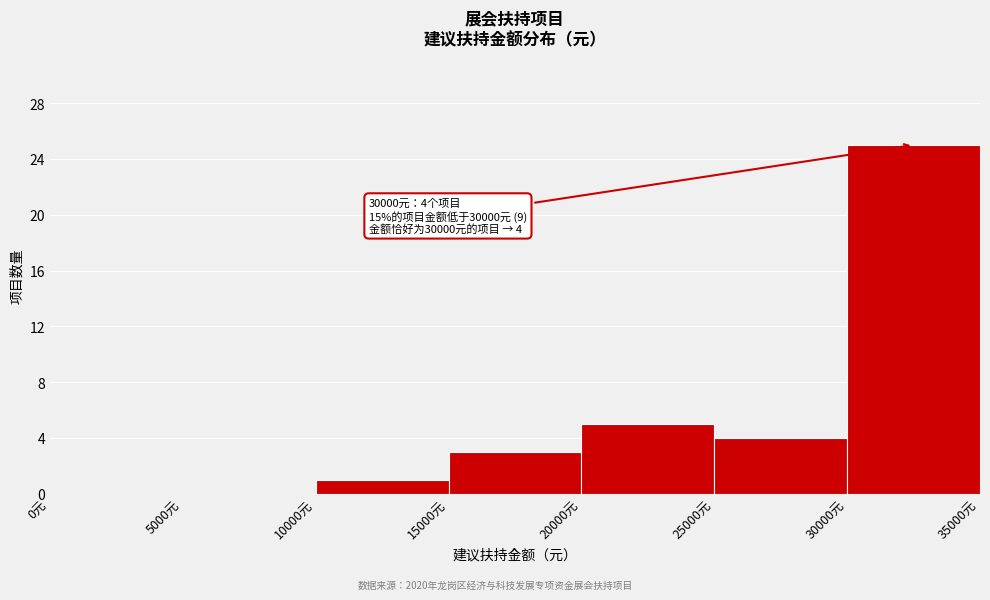

Which range on the x-axis has the tallest bar?

30000 to 35000